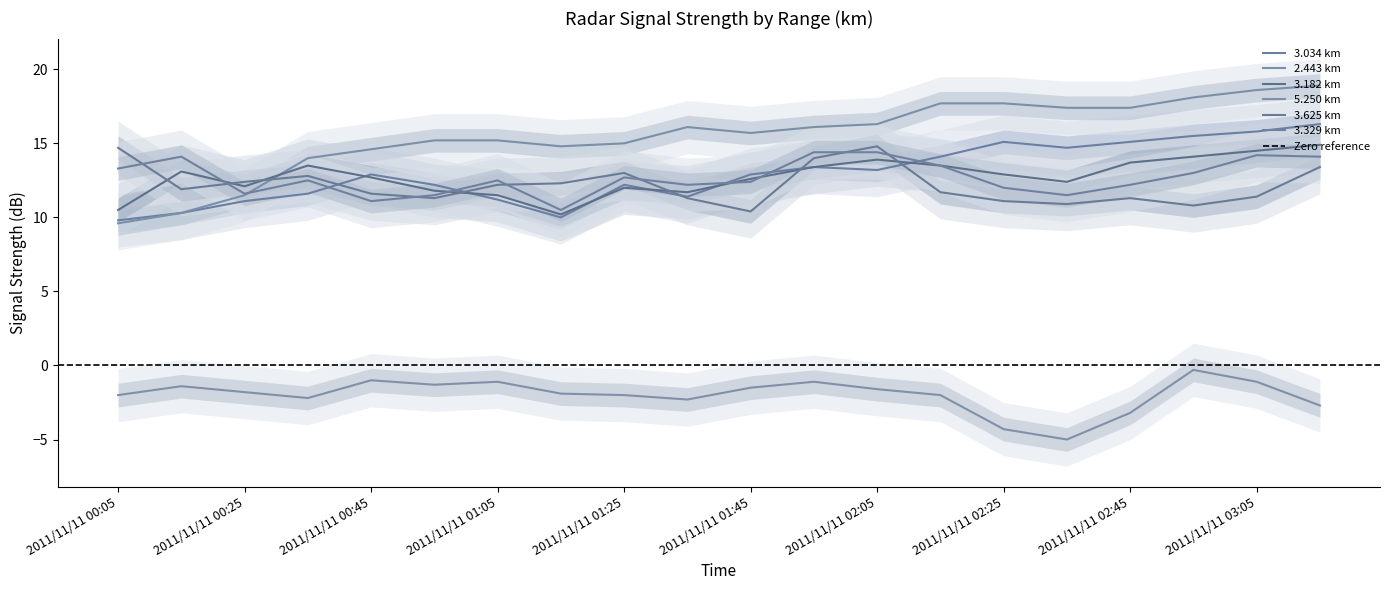

What is the spread (max minus min) of values at 2011/11/11 01:45?

17.2